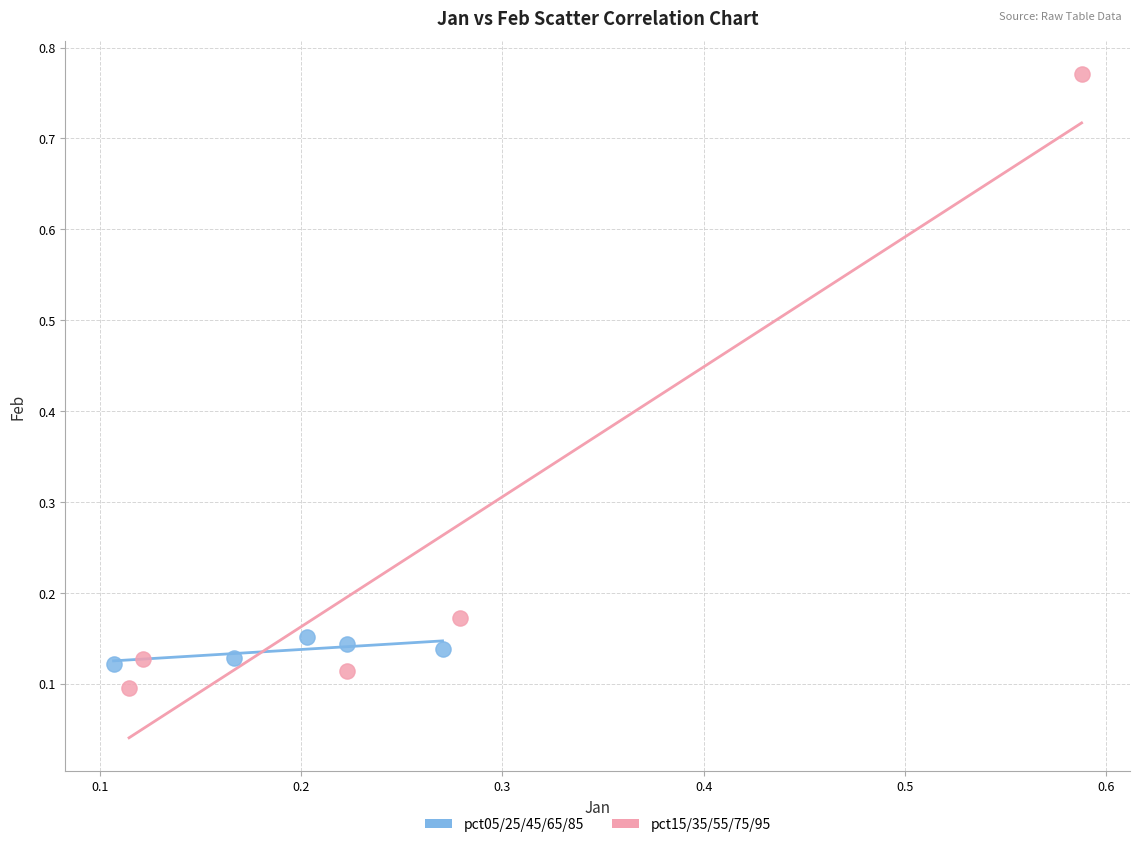

Which series reaches the maximum Y coordinate?

pct15/35/55/75/95